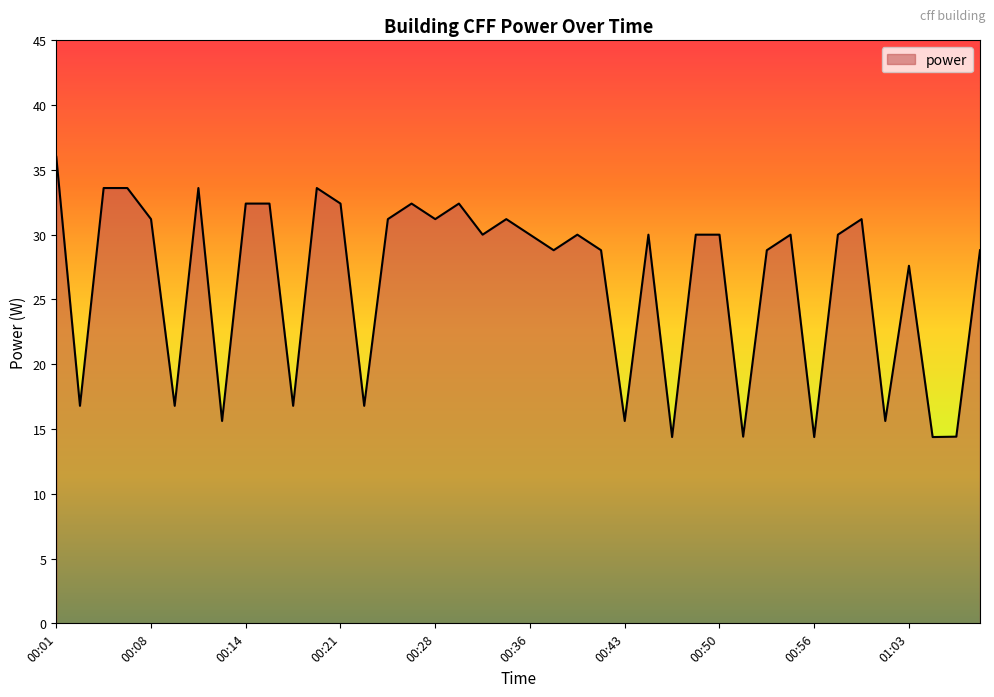

What is the difference between the maximum and minimum values?

21.6